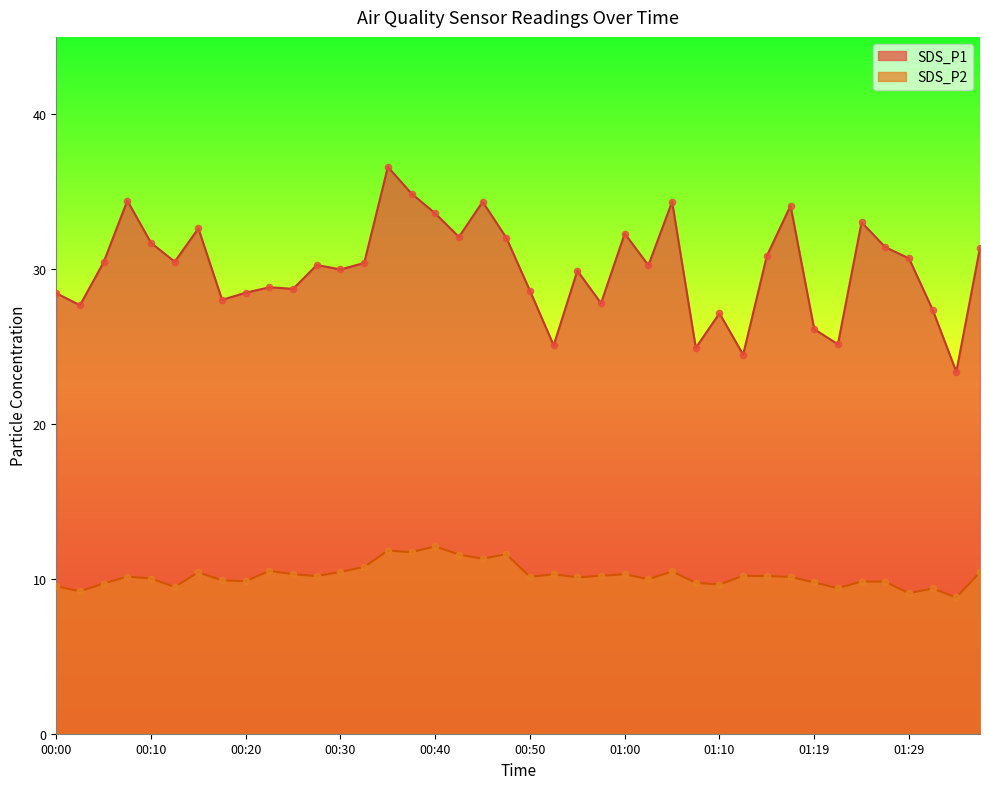

Is the value of SDS_P1 at 00:57 greater than the value of SDS_P2 at 00:08?

Yes